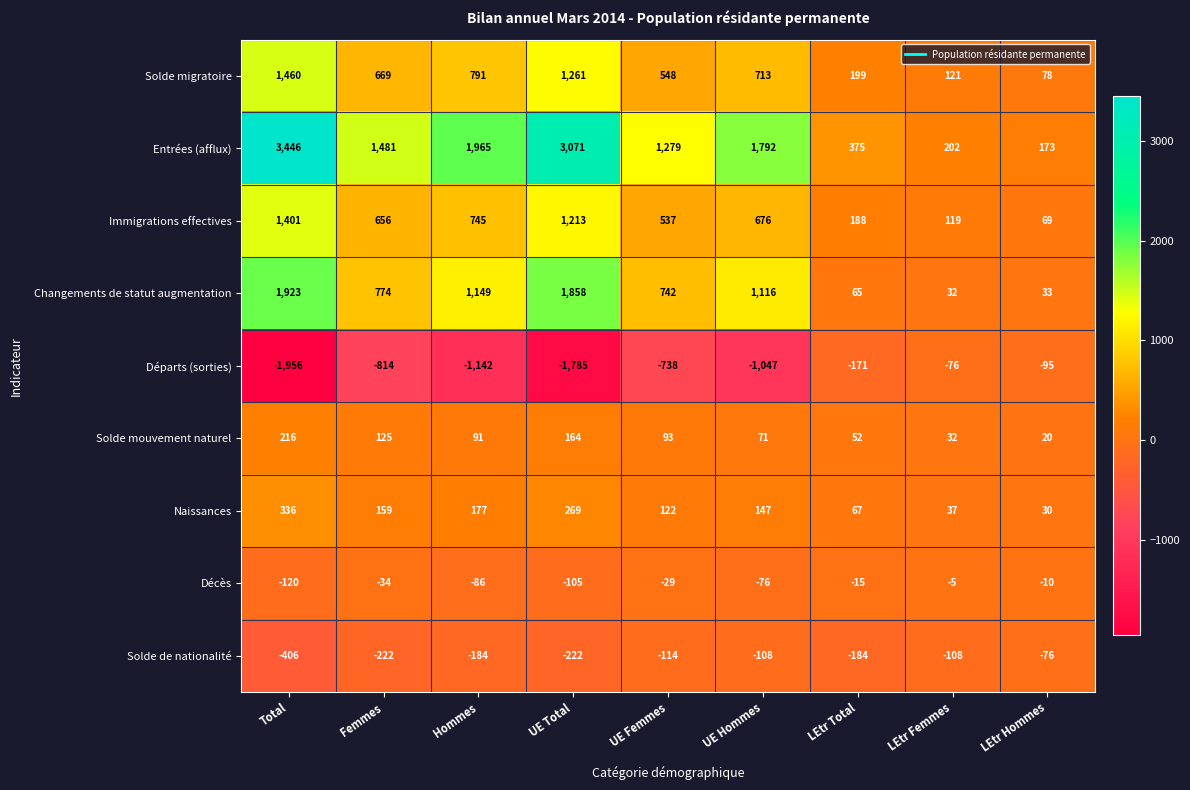

Which label corresponds to the smallest value in the chart?

Total